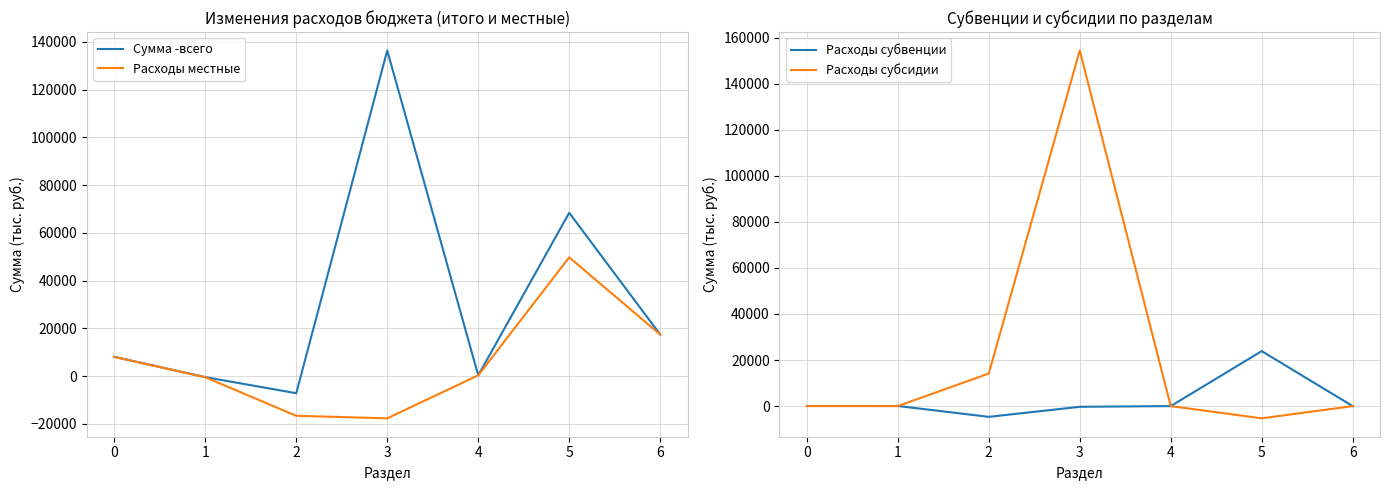

In Расходы местные, how many points are higher than both neighbors (excluding endpoints)?

1